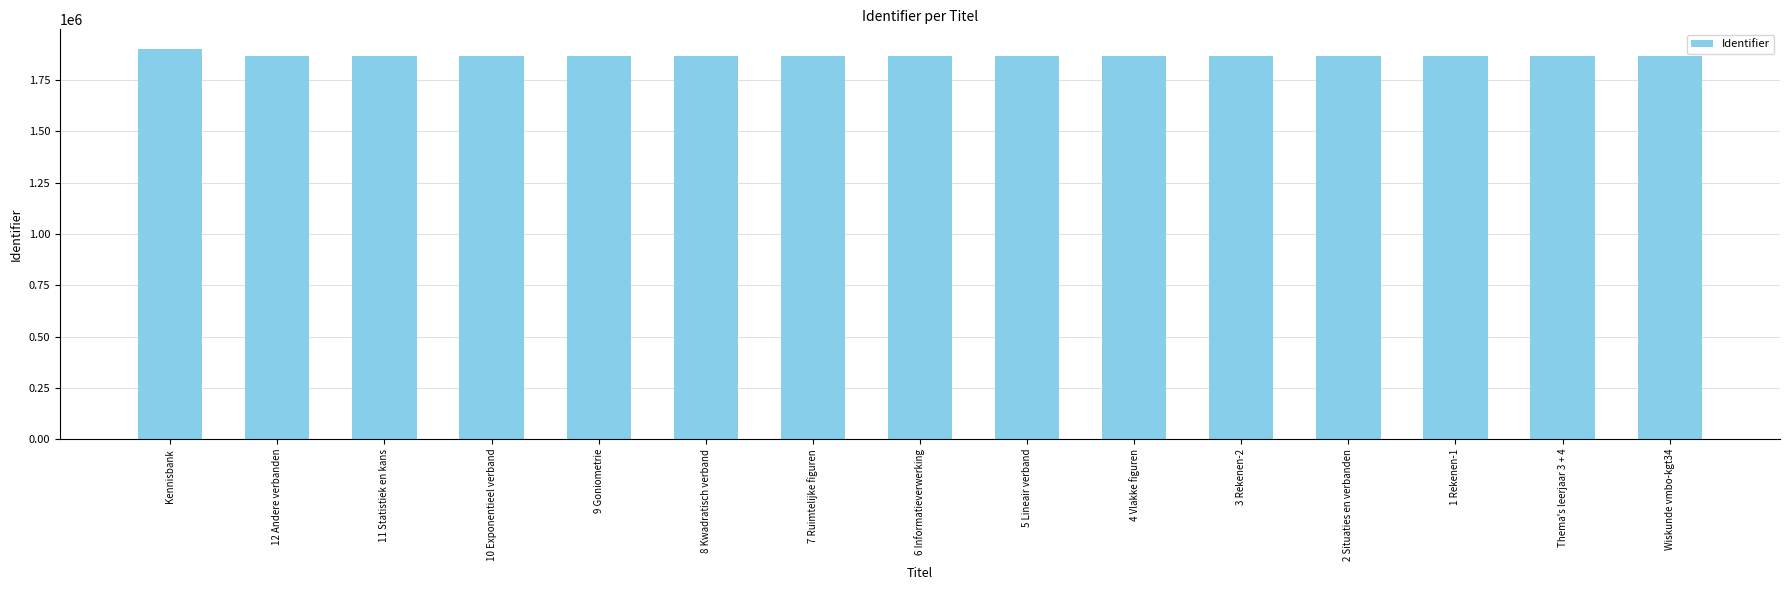

How many series are shown in this chart?

1